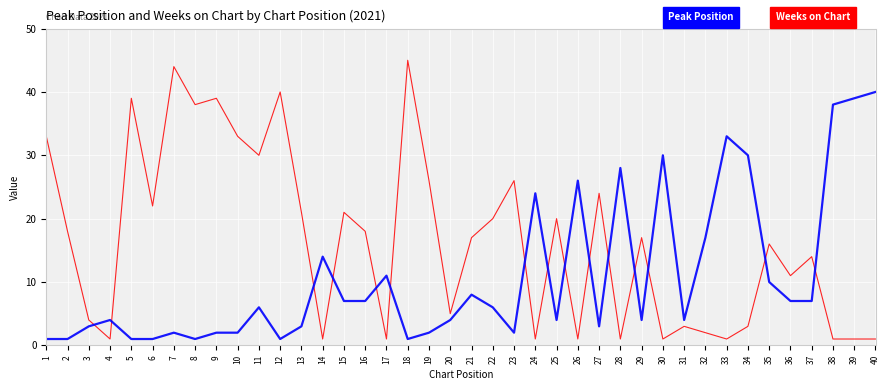

What is the greatest value displayed?

45